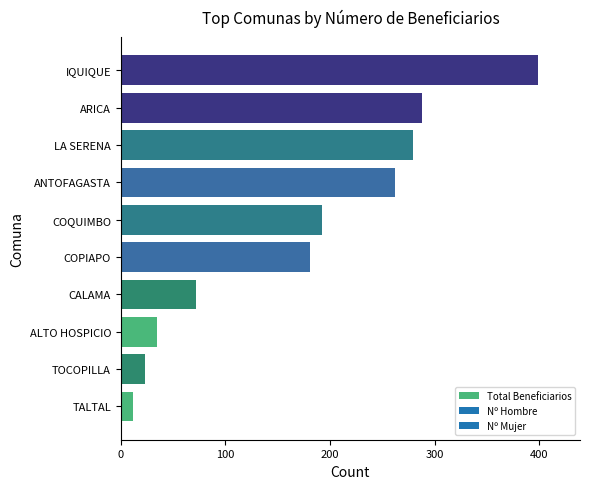

Reading top to bottom, list all the values displayed in this chart.

IQUIQUE=399	ARICA=288	LA SERENA=279	ANTOFAGASTA=262	COQUIMBO=192	COPIAPO=181	CALAMA=72	ALTO HOSPICIO=35	TOCOPILLA=23	TALTAL=12